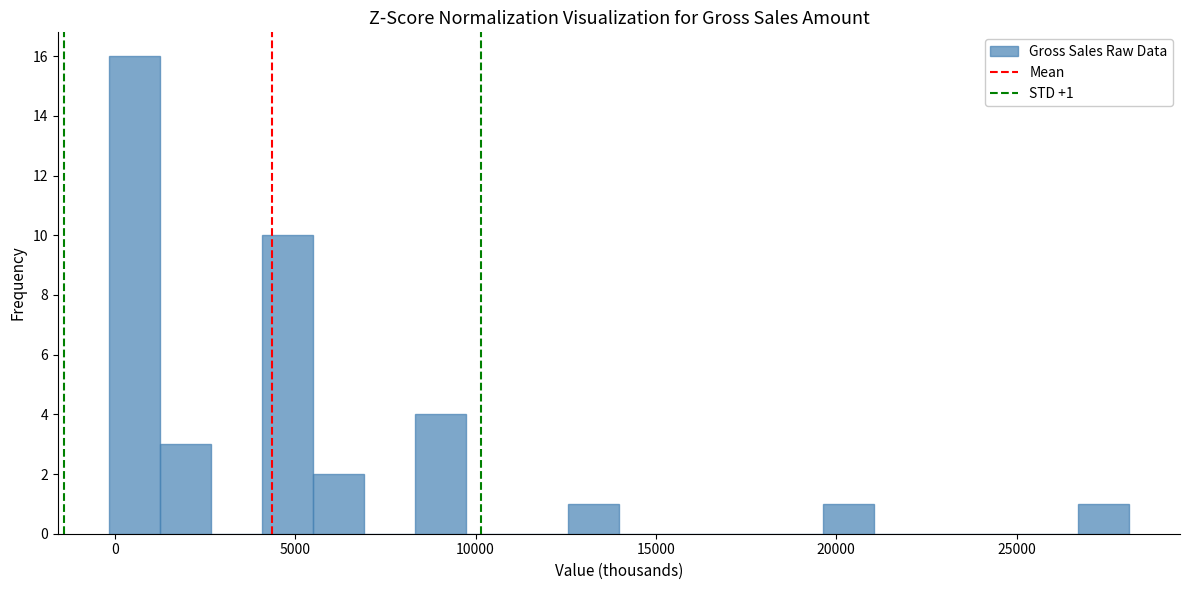

Read against the x-axis, roughly where is the centre of the tallest bar?

500